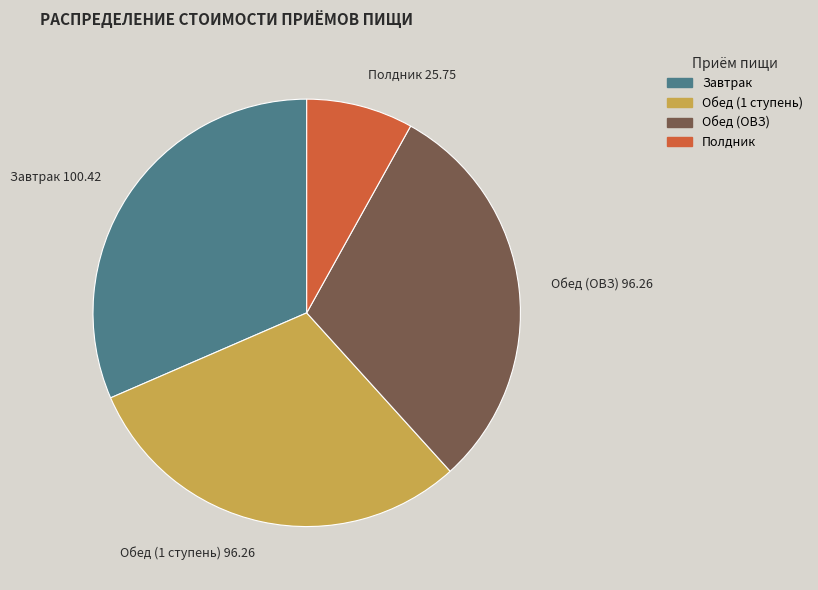

What is the ratio of the value at Обед (1 ступень) to the value at Полдник?

3.7